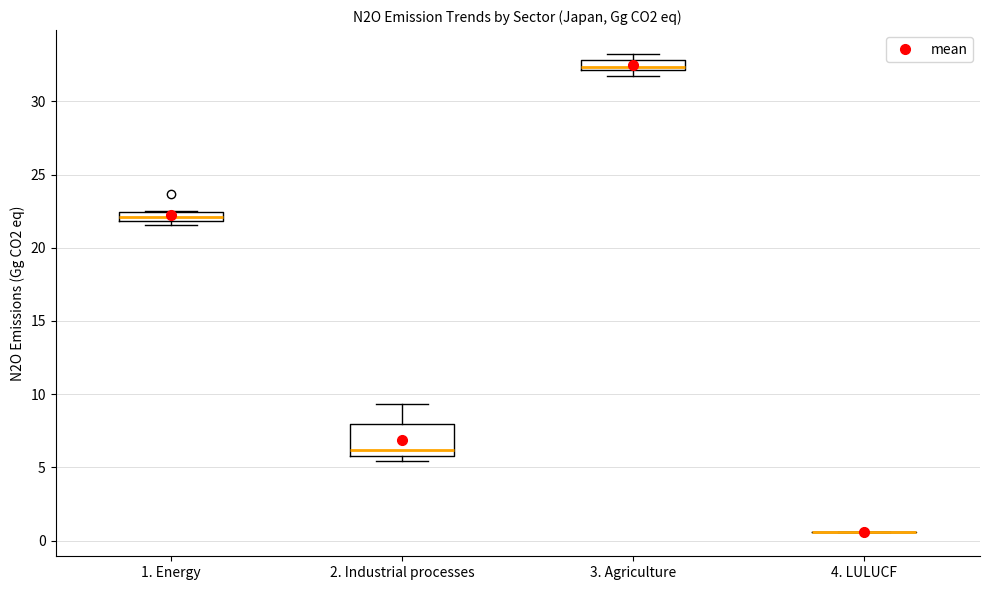

Where is the upper edge of the box for 1. Energy on the y-axis? The values are not printed on the chart, so give them approximately, as read against the axis.

22.5